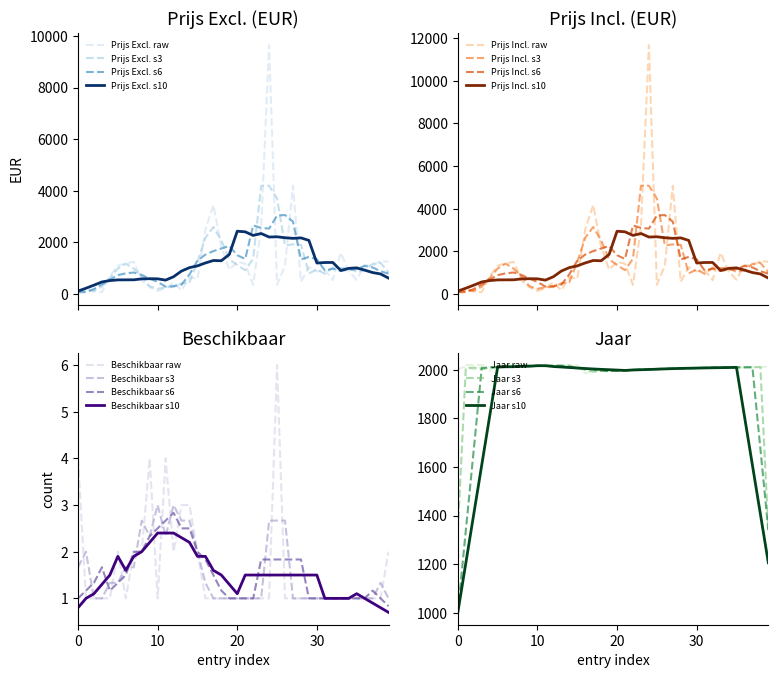

How many interior local peaks does the Beschikbaar series have?

4